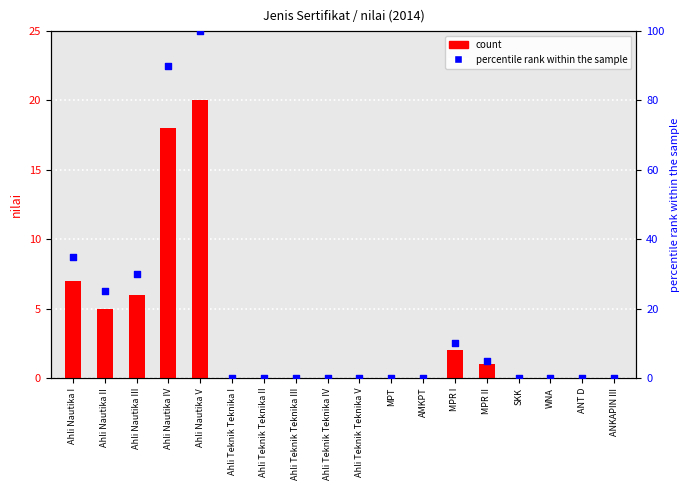

Which series reaches the minimum Y coordinate?

nilai (count)